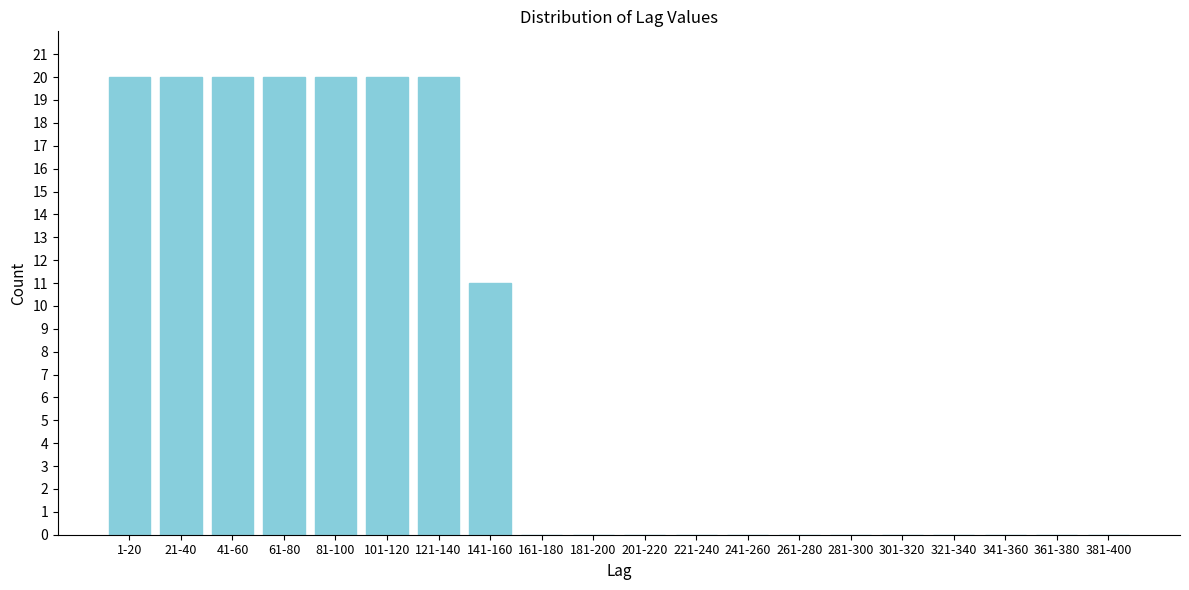

Reading left to right, extract all data points from this chart.

1-20=20	21-40=20	41-60=20	61-80=20	81-100=20	101-120=20	121-140=20	141-160=11	161-180=0	181-200=0	201-220=0	221-240=0	241-260=0	261-280=0	281-300=0	301-320=0	321-340=0	341-360=0	361-380=0	381-400=0